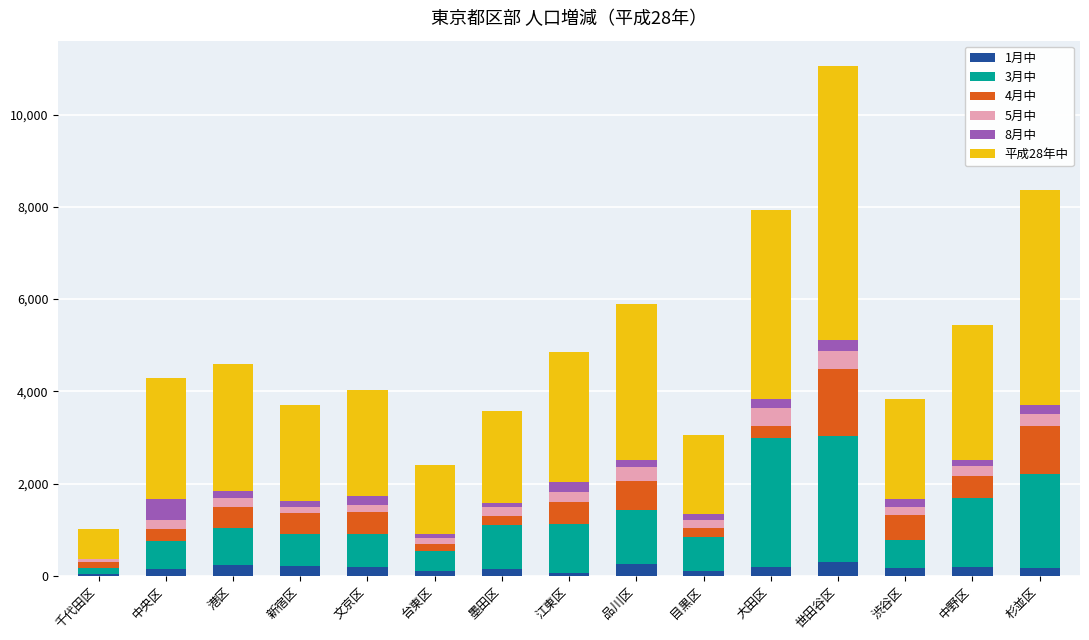

At which category is the sum across all series the highest?

世田谷区